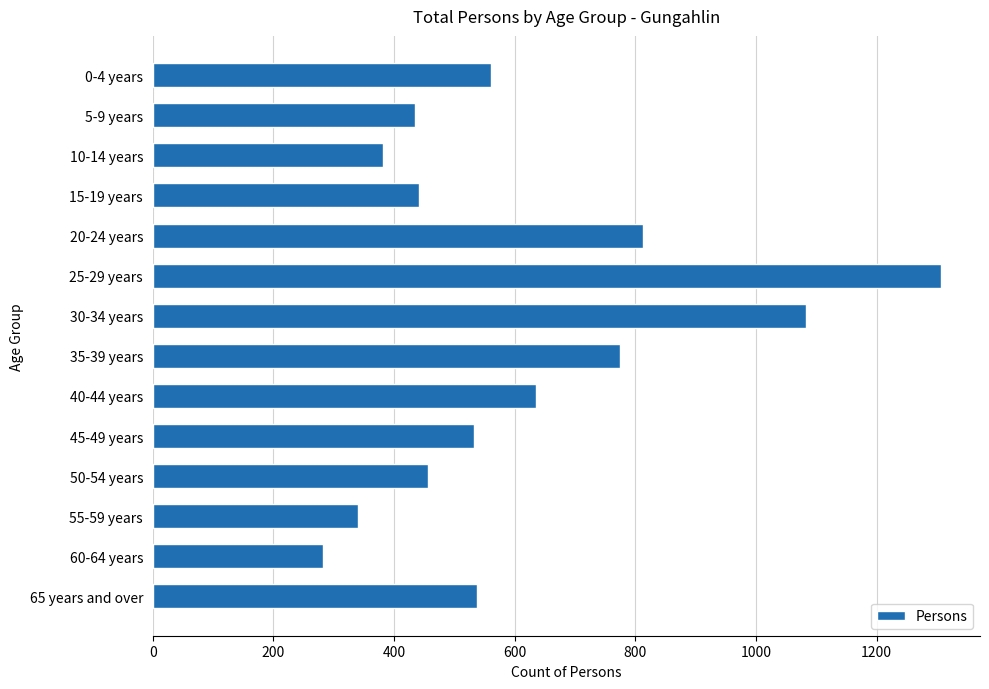

What is the difference between the maximum and minimum values?

1024